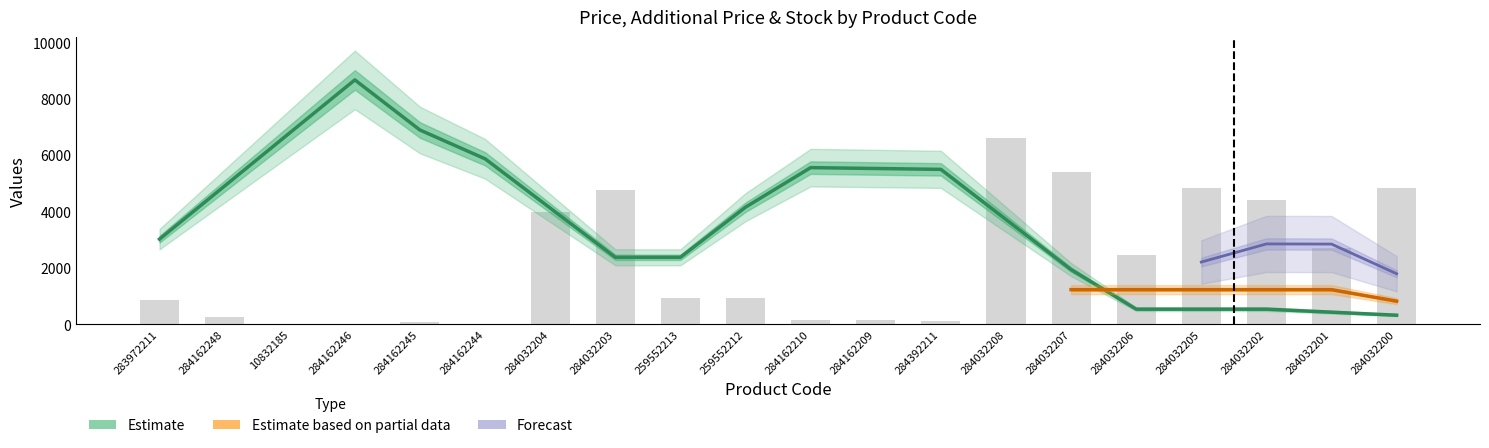

True or false: Ціна has a value of 12257.3 at 284162210.

False